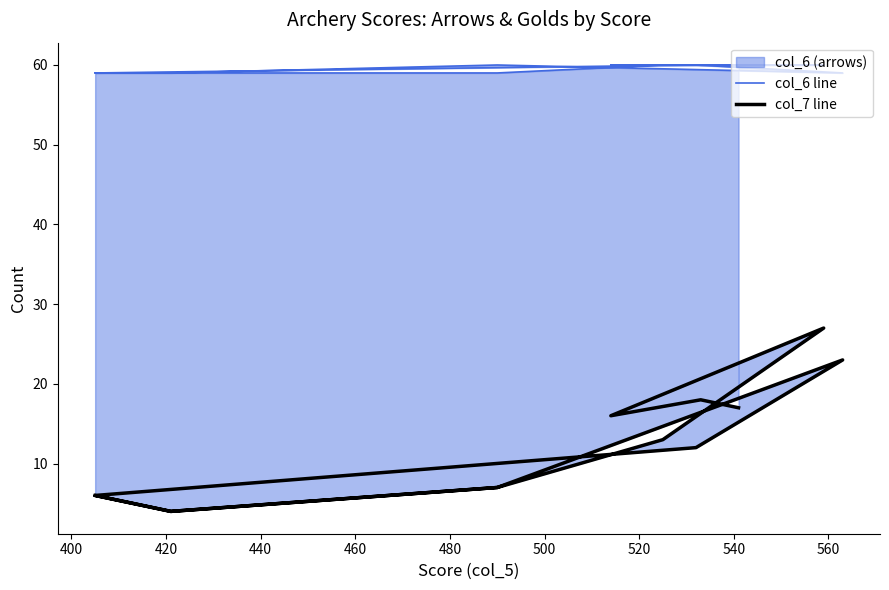

At how many categories does at least one series exceed 20?

13